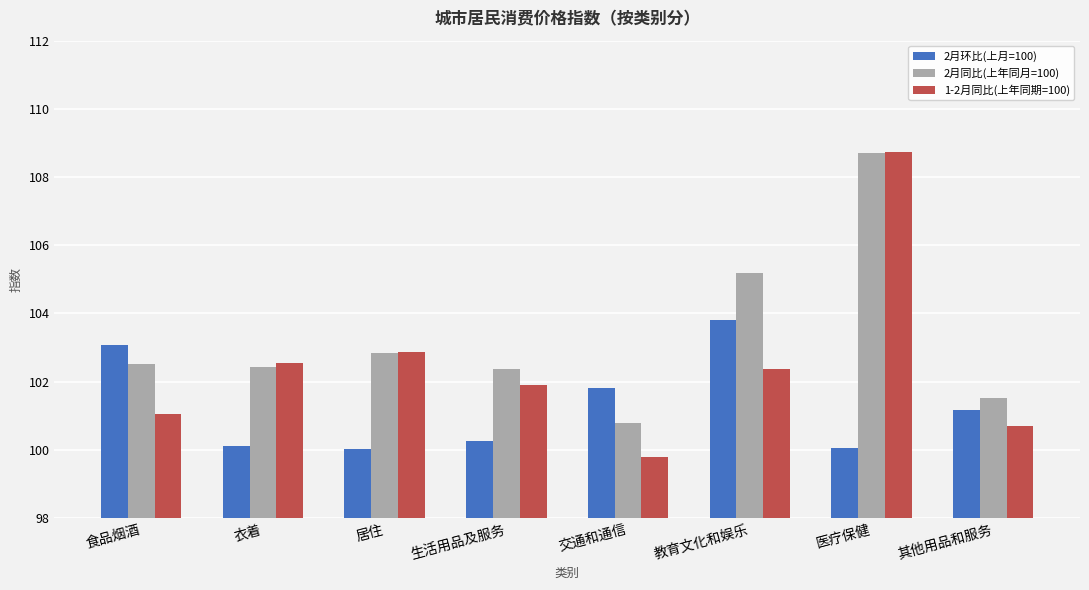

What is the maximum value for 2月环比(上月=100)?

103.8